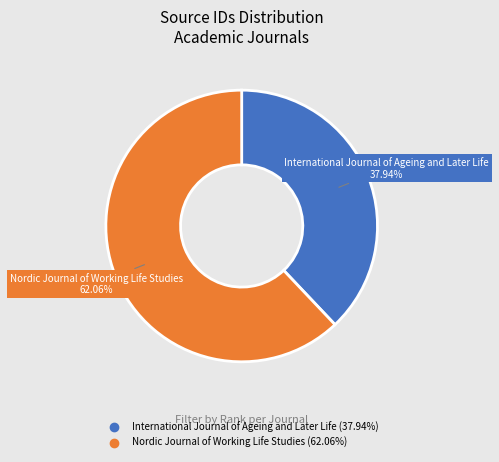

What is the ratio of the value at International Journal of Ageing and Later Life to the value at Nordic Journal of Working Life Studies?

0.6